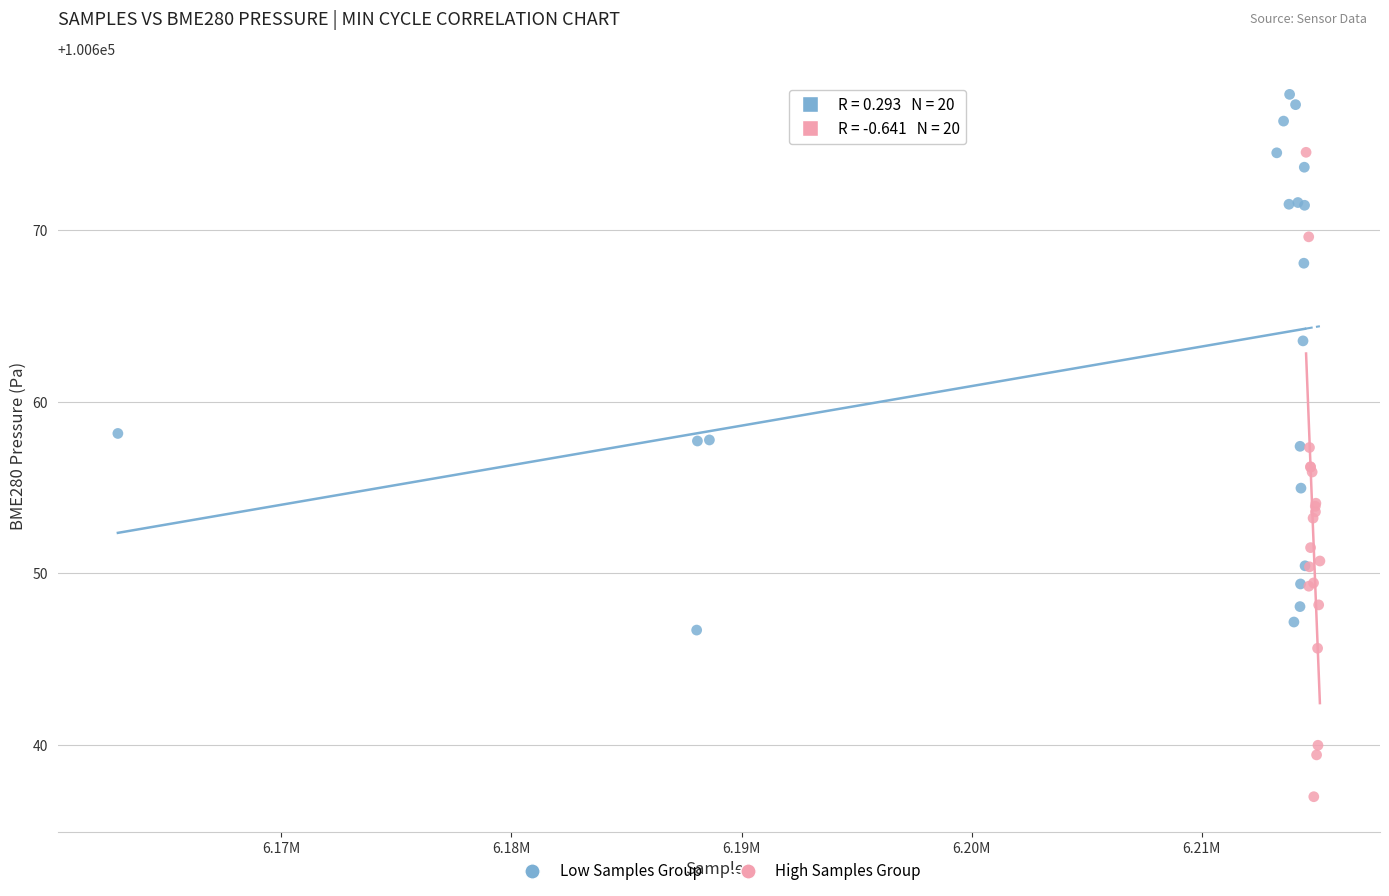

Which series contains the lowest Y value?

High Samples Group